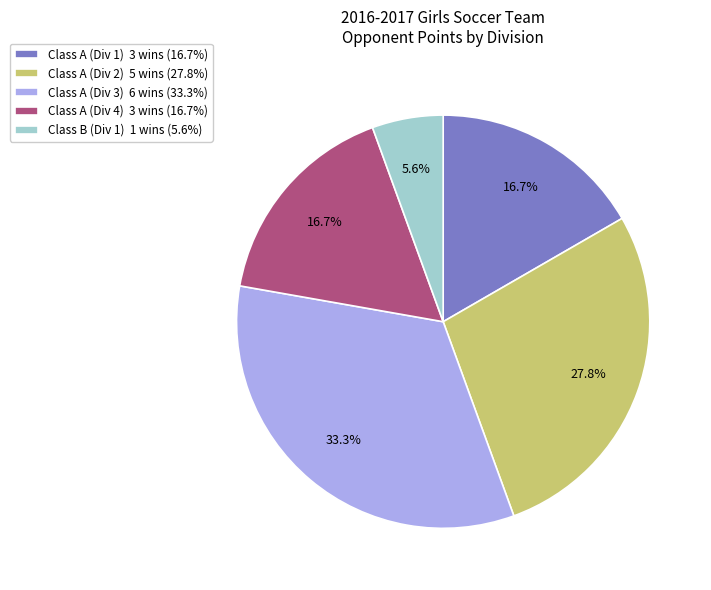

To the nearest percent, what percentage of the pie is Class A (Div 4)?

17%